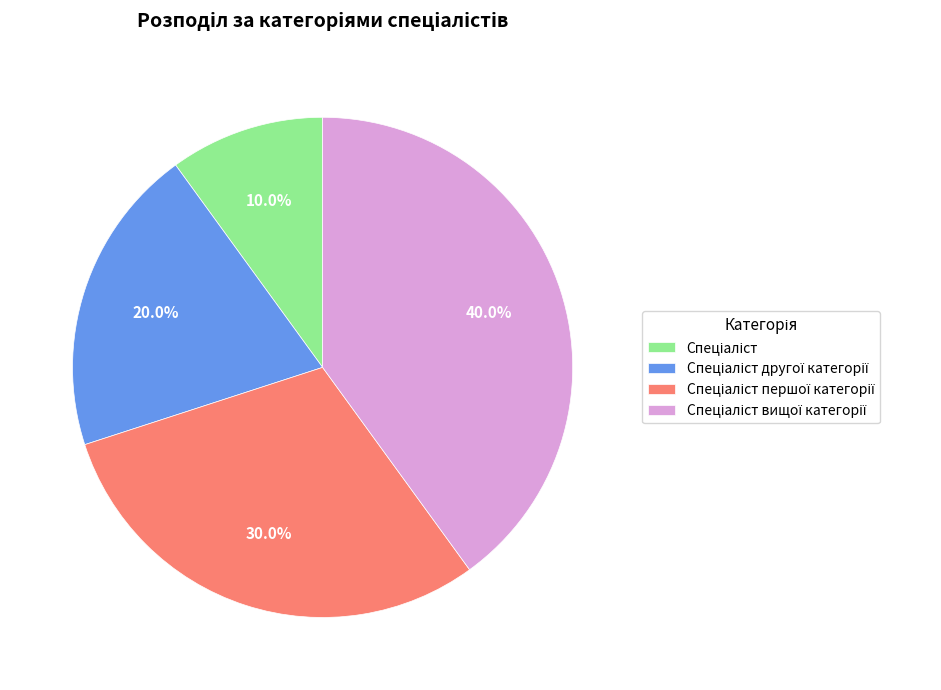

Does any single category account for the majority?

No